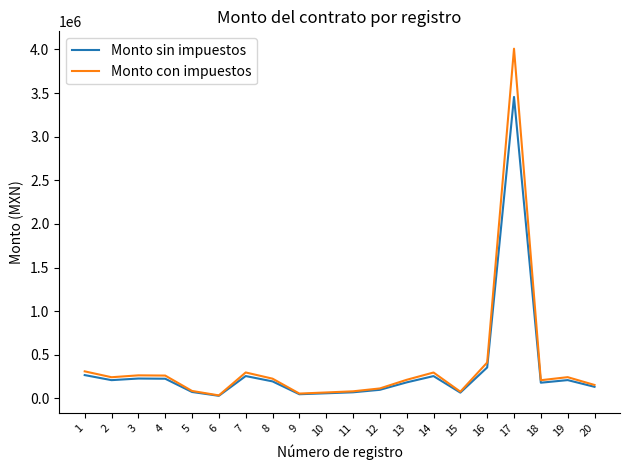

Rank the series by their average value, from highest to lowest.

Monto con impuestos, Monto sin impuestos